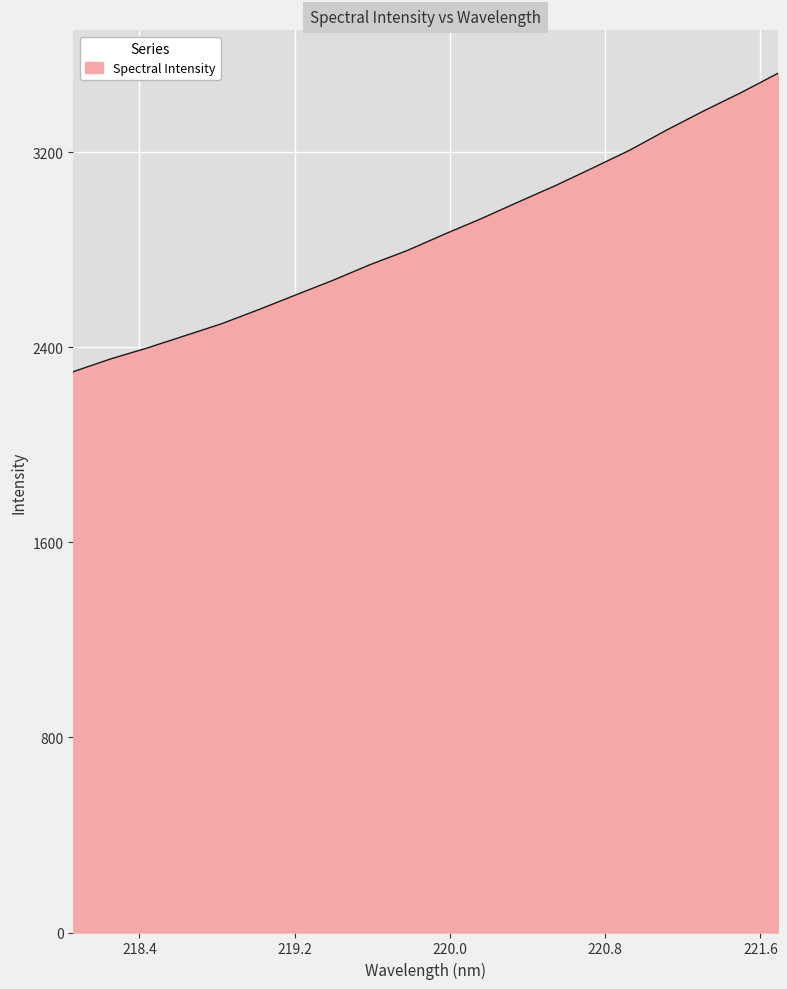

What is the maximum value shown in the chart?

3522.8